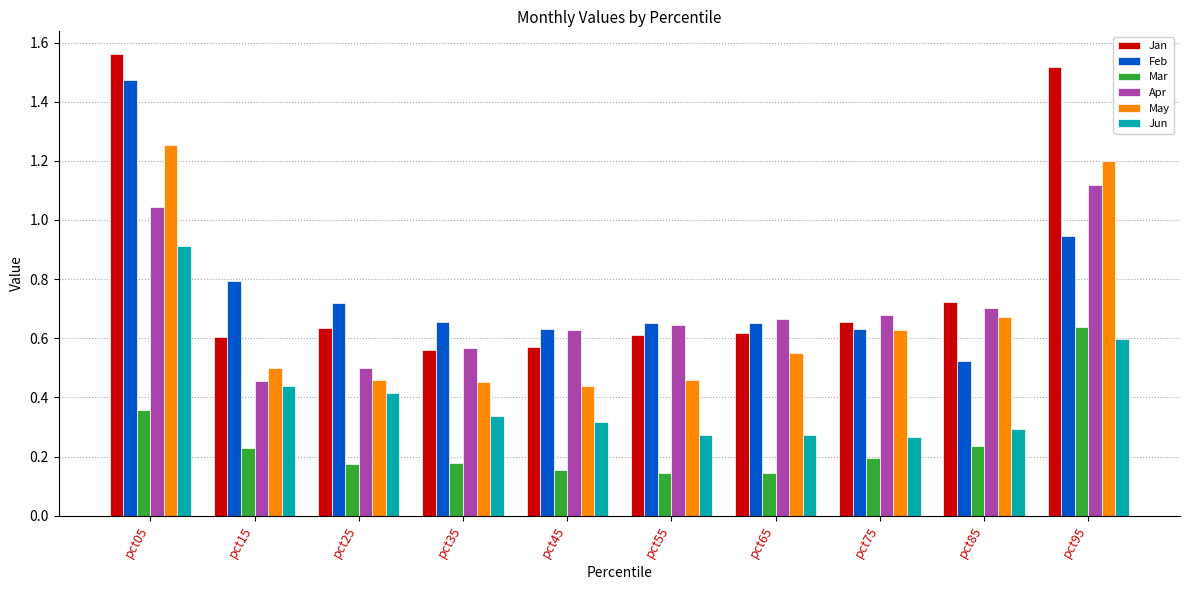

Which category has the highest value in the Jan series?

pct05